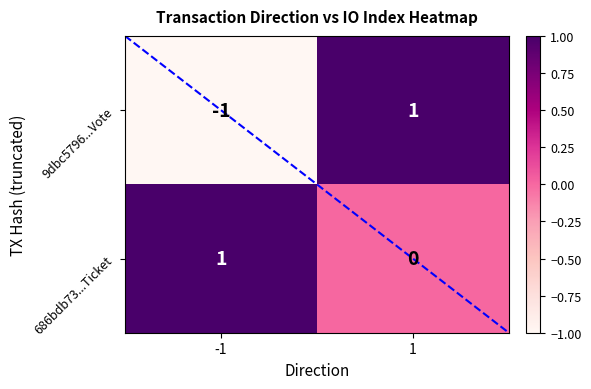

Which series has the largest range (max minus min)?

9dbc5796...Vote